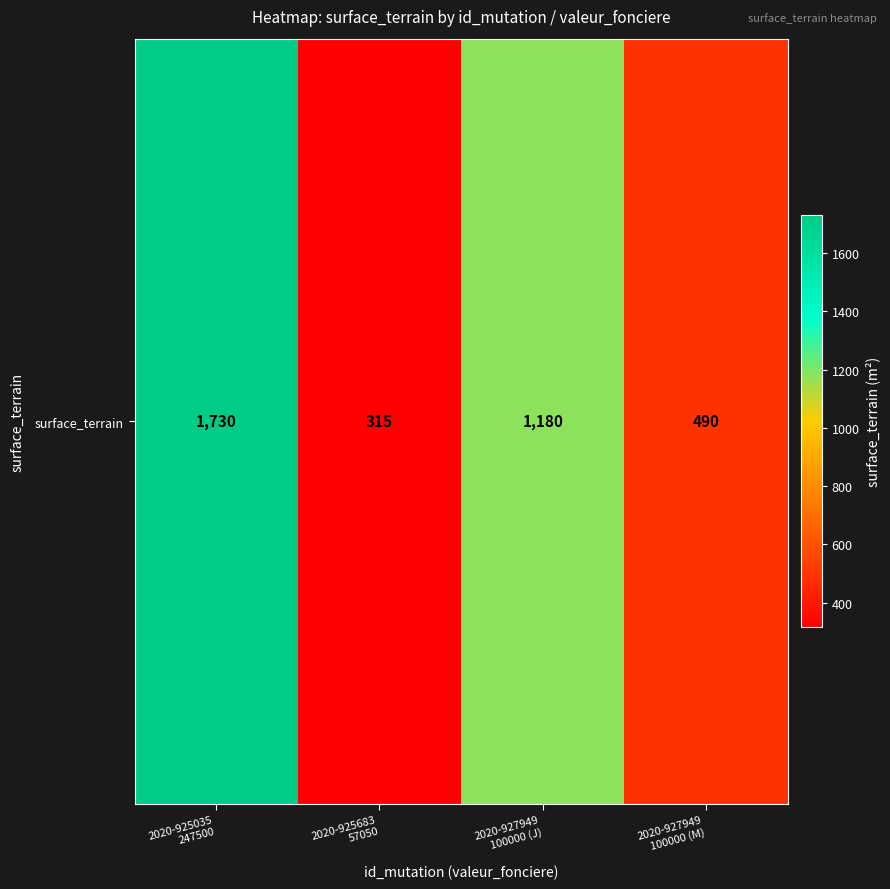

At which category does the chart reach its minimum across all series?

2020-925683
57050